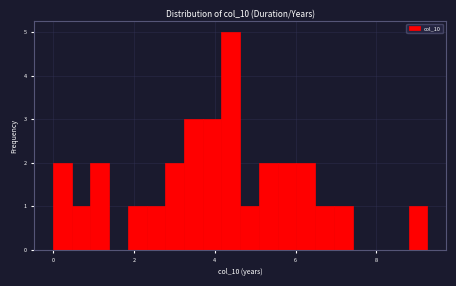

Read against the x-axis, roughly where is the centre of the tallest bar?

4.4